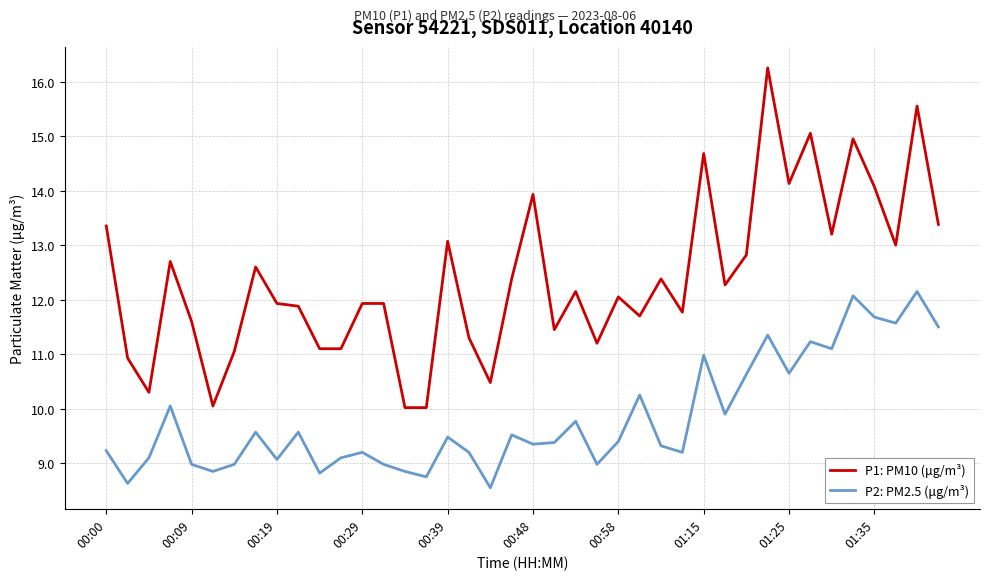

Does the chart have visible grid lines?

Yes